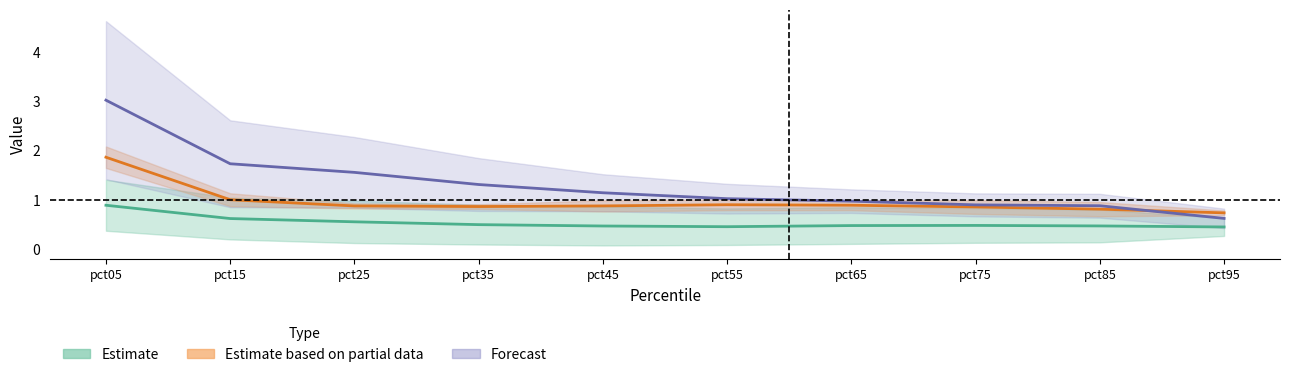

Does the chart have visible grid lines?

No